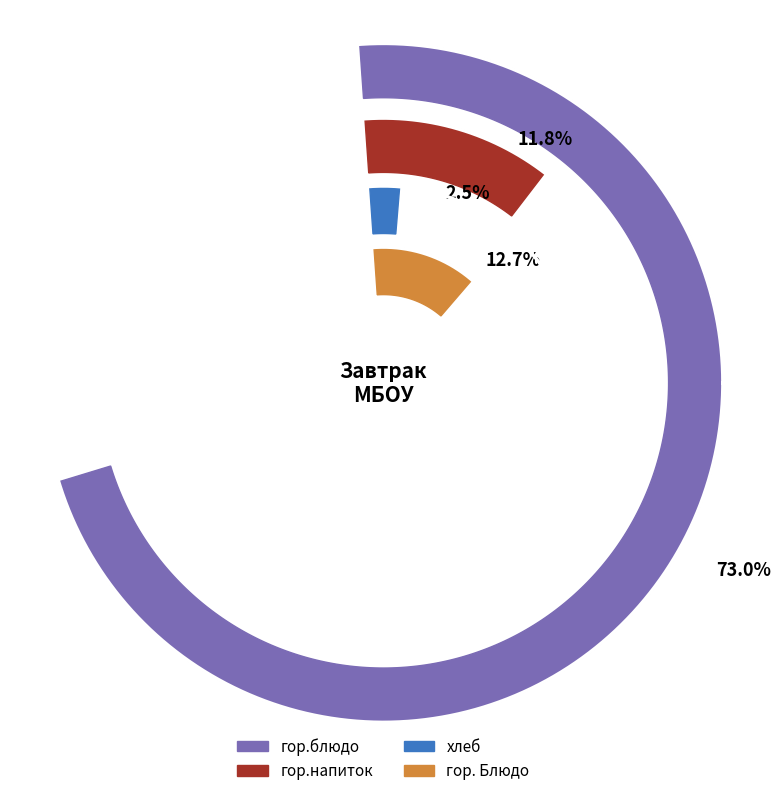

True or false: гор.напиток accounts for 1% of the total.

False